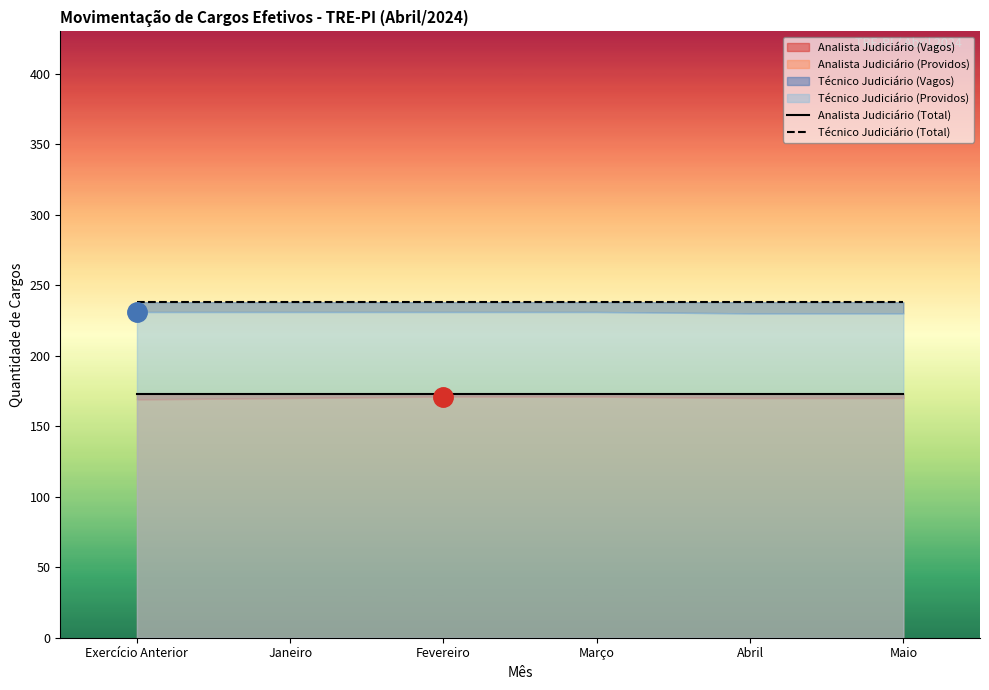

Does the chart have visible grid lines?

No